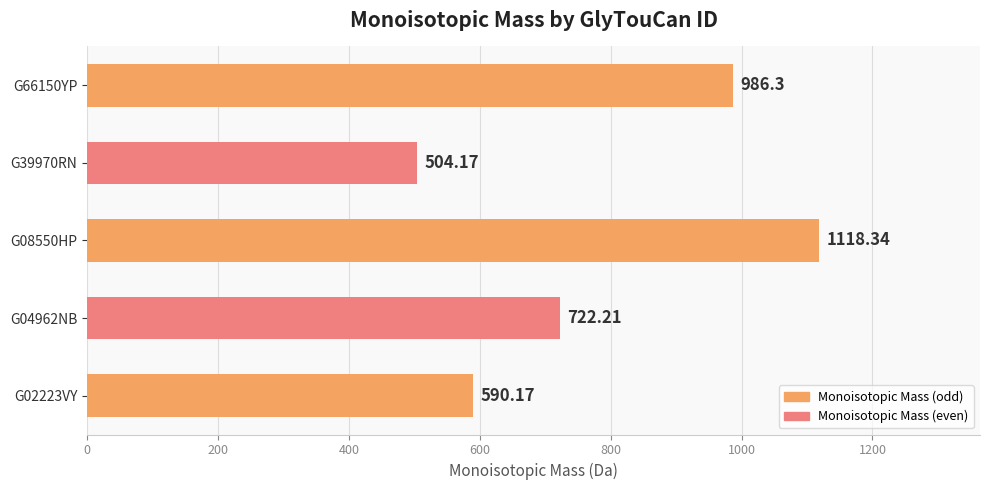

Approximately how many times larger is the value at G02223VY compared to G08550HP?

0.5